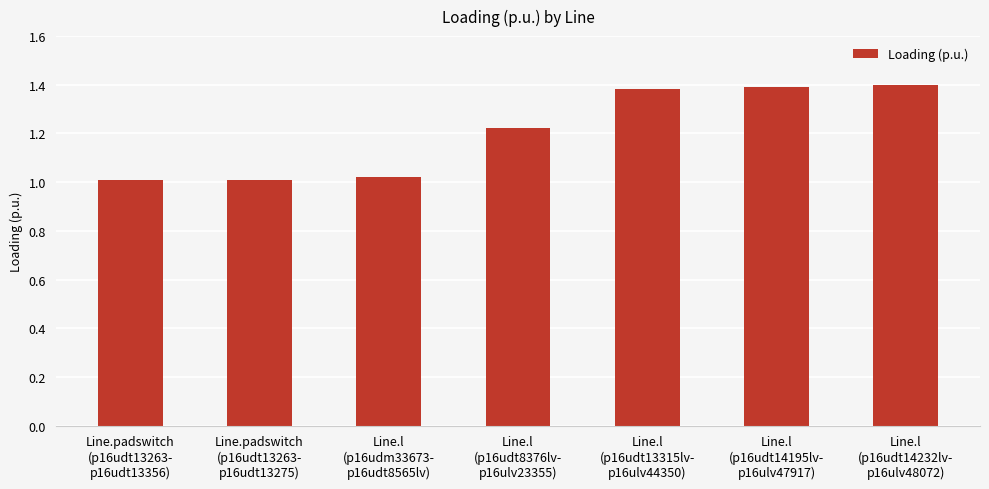

What is the difference between the maximum and minimum values?

0.4